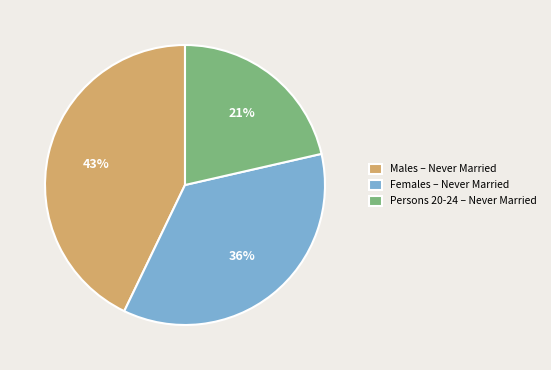

What percentage is the Females – Never Married slice, to the nearest percent?

36%